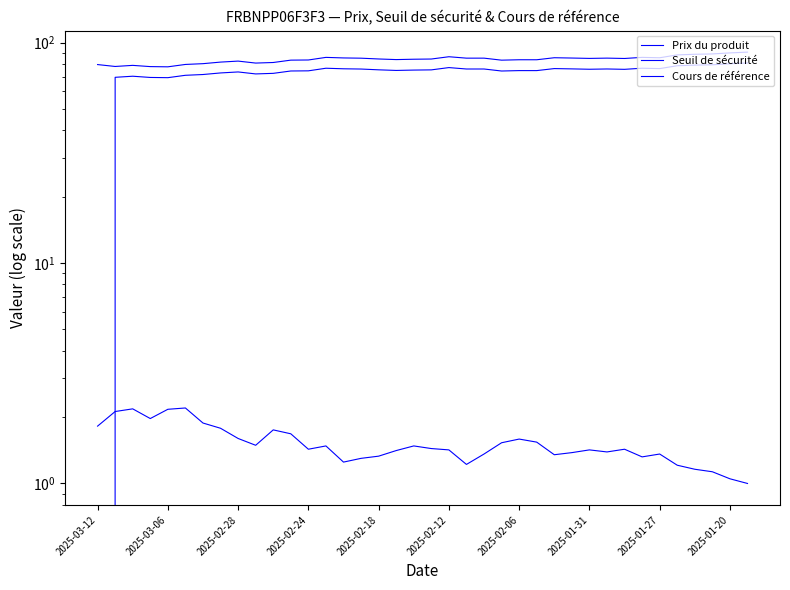

True or false: Prix du produit and Seuil de sécurité intersect in this chart.

False